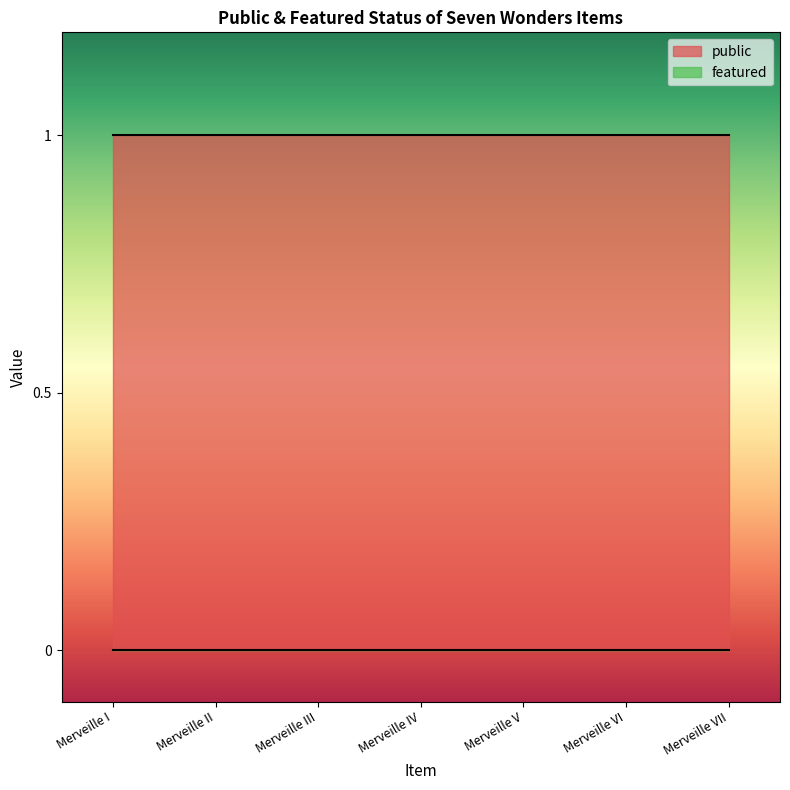

What is the greatest value displayed?

1